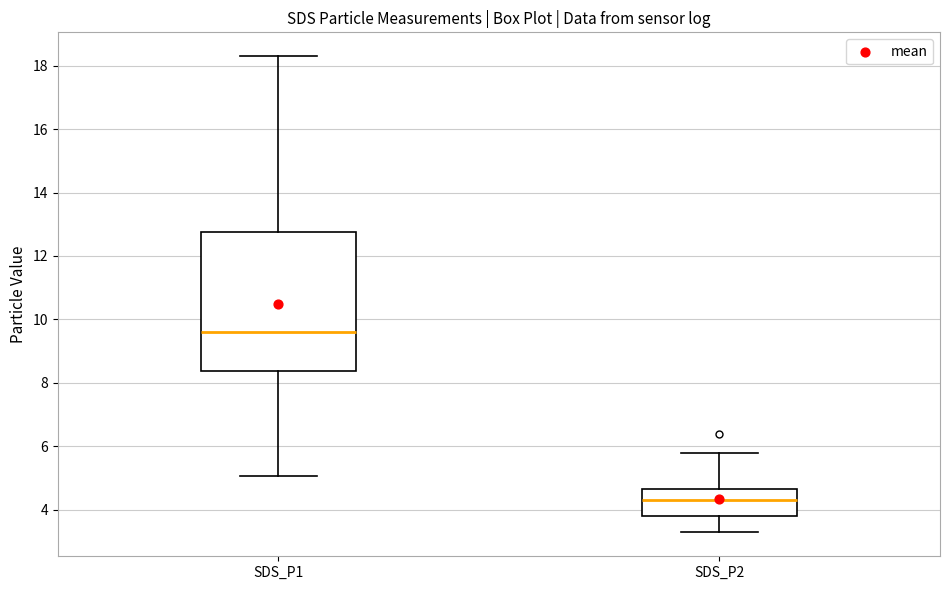

Reading left to right, read every box against the y-axis: the position of its median line, the range the box covers, and the ends of its whiskers. The values are not printed on the chart, so give them approximately, as read against the axis.

SDS_P1: median 9.6, box 8.4 to 12.8, whiskers 5.0 to 18.4
SDS_P2: median 4.4, box 3.8 to 4.6, whiskers 3.2 to 5.8